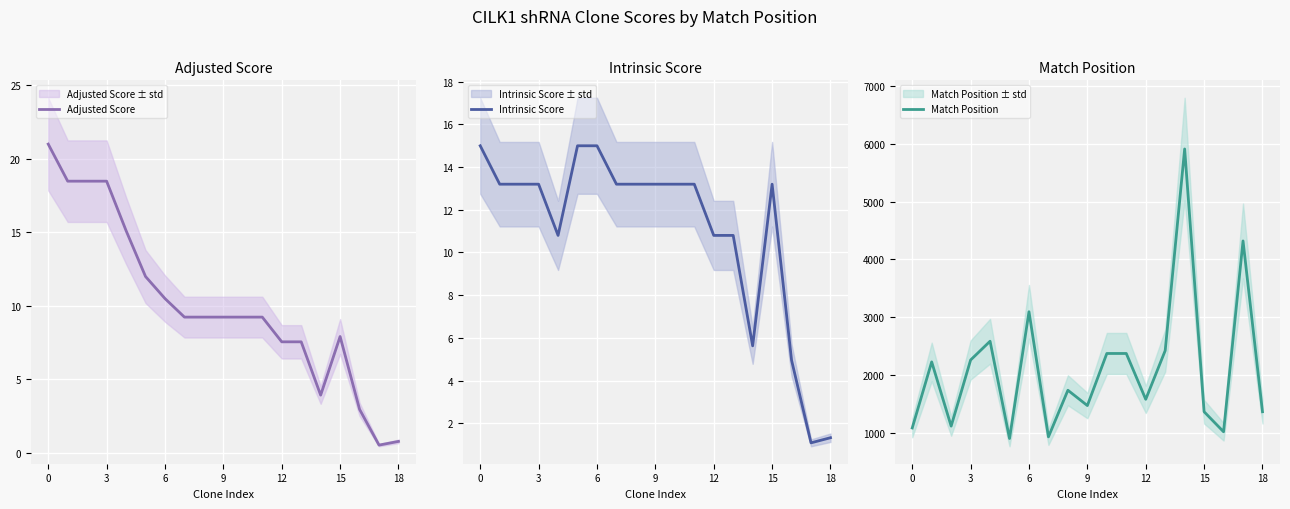

What is the value of the Intrinsic Score point at the 11th from the left?

13.2